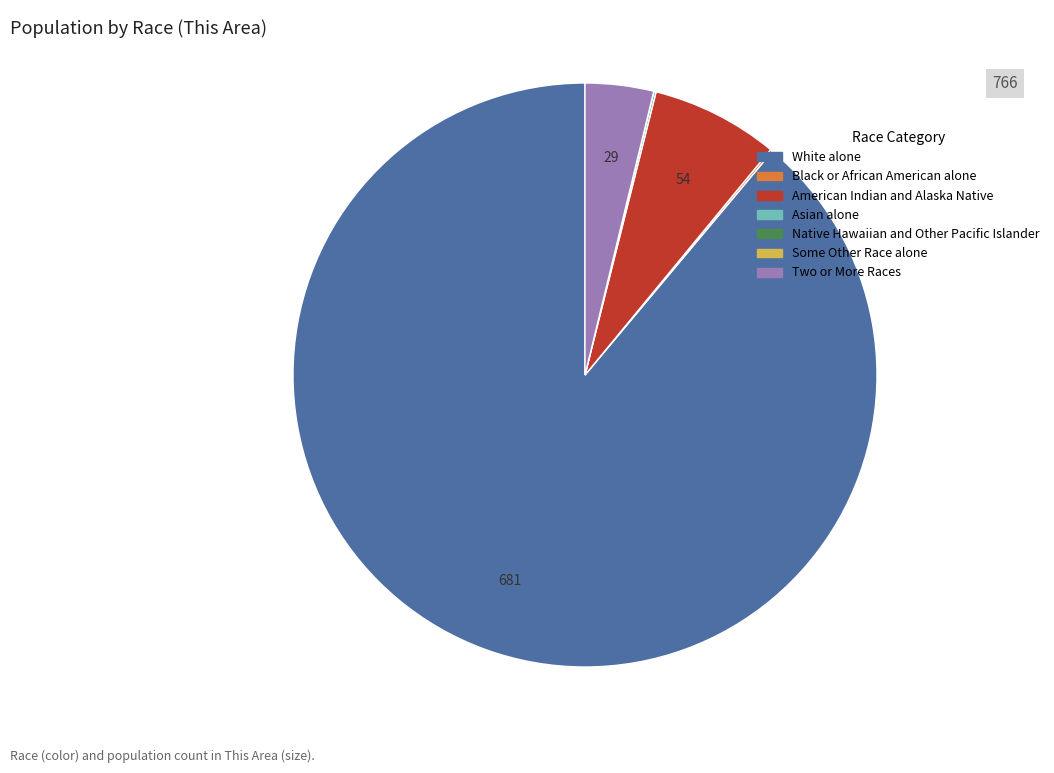

What is the majority slice?

White alone